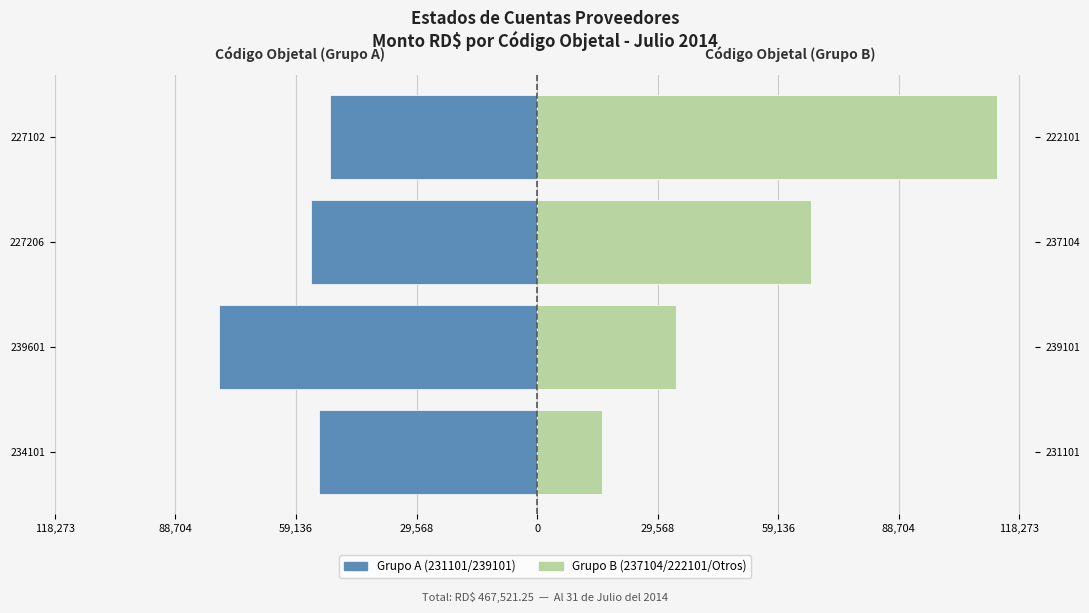

Between 227102 and 239601, which is larger?

227102